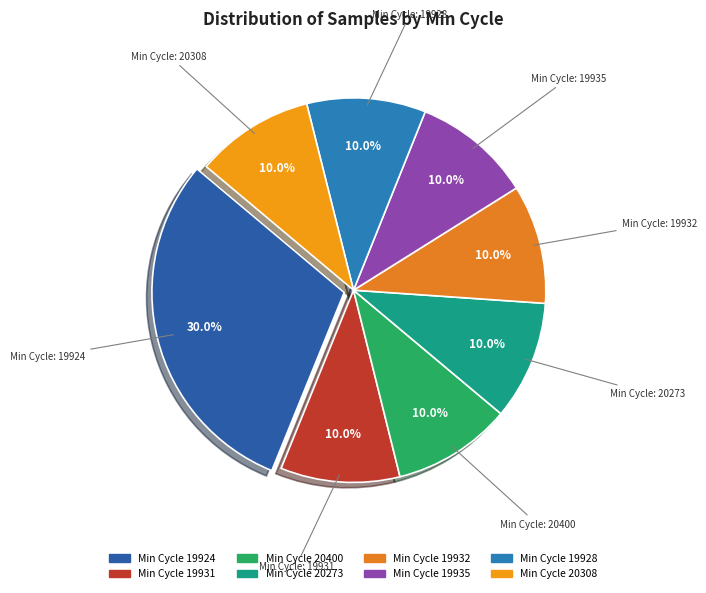

Is there any slice that represents more than half of the pie?

No